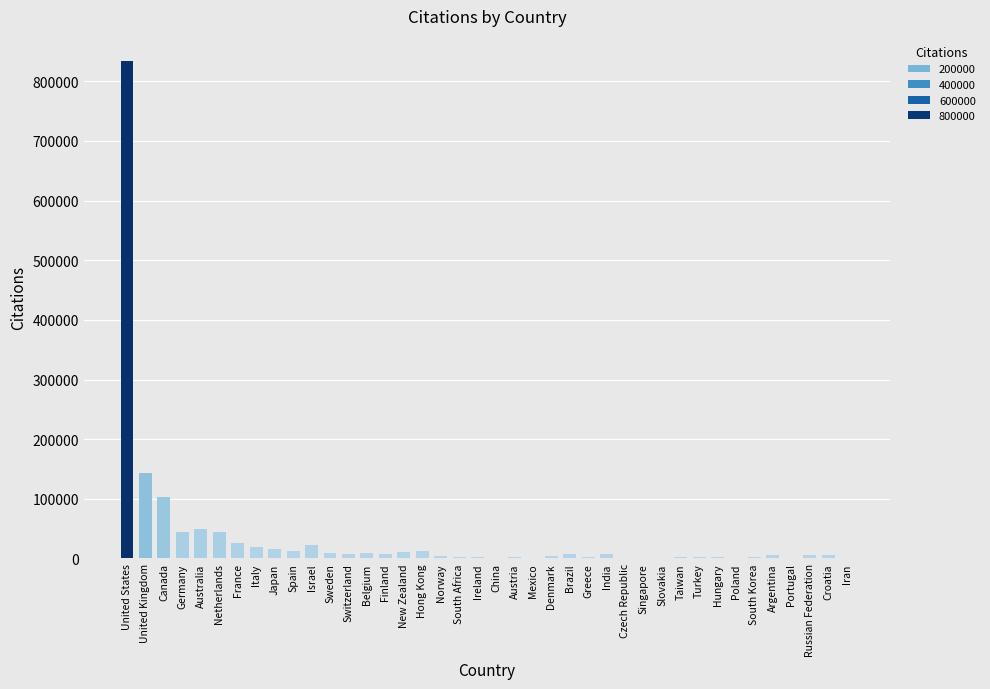

Between Netherlands and United Kingdom, which is larger?

United Kingdom